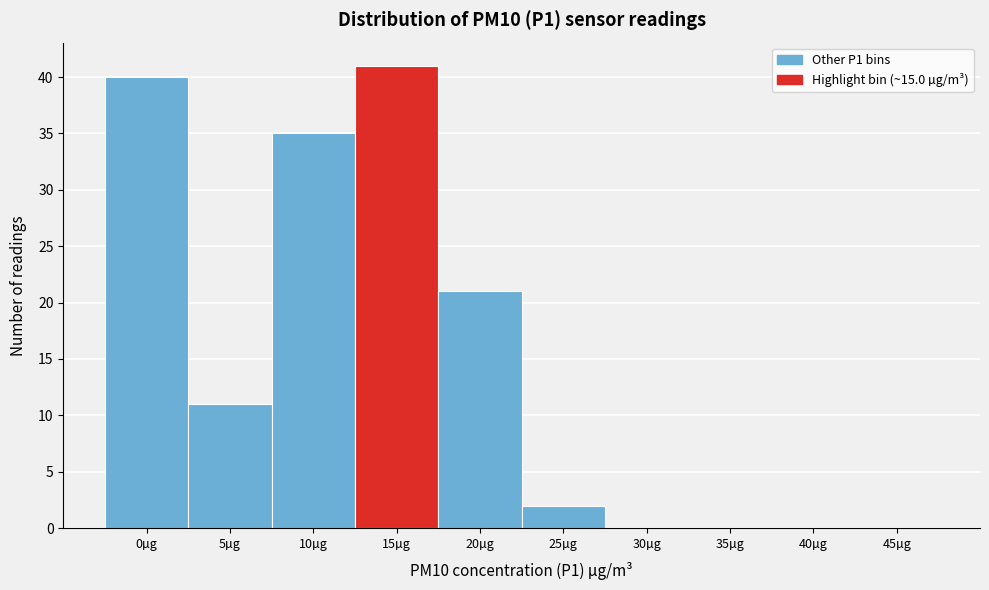

Reading left to right, transcribe all the data shown in this chart.

0µg=40	5µg=11	10µg=35	15µg=41	20µg=21	25µg=2	30µg=0	35µg=0	40µg=0	45µg=0